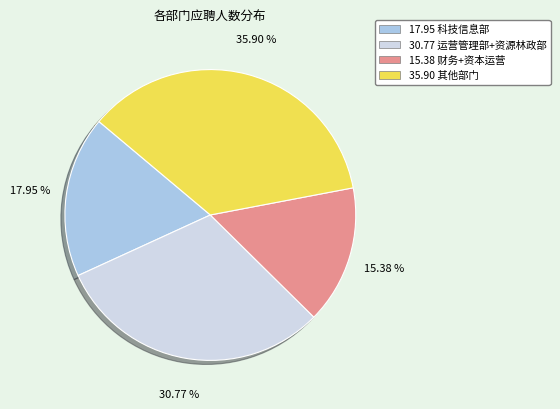

Does any single category account for the majority?

No